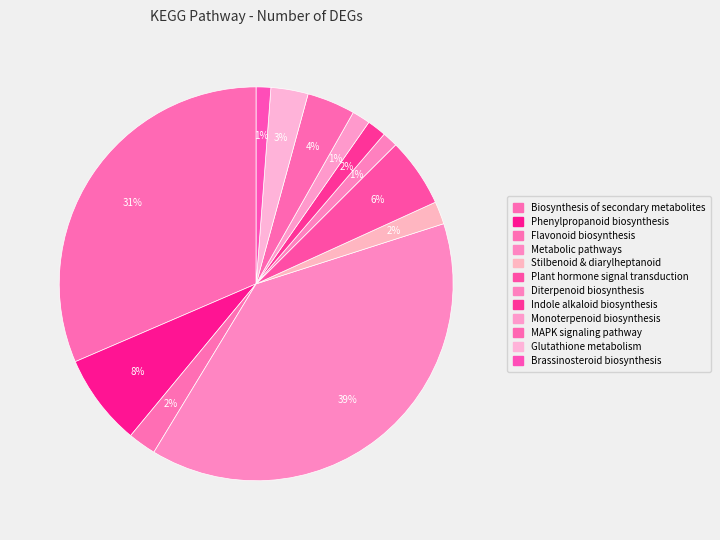

How many slices are in this pie chart?

12